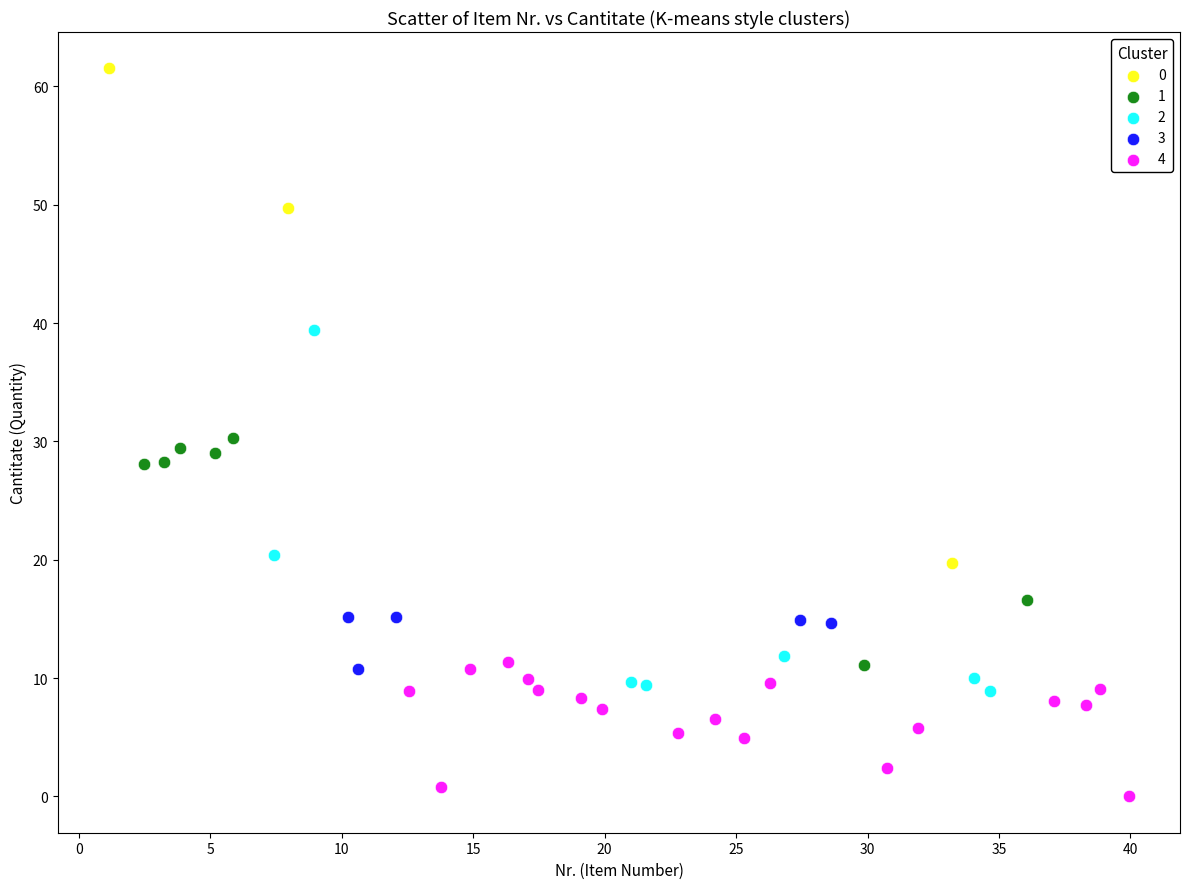

Which series contains the lowest Y value?

4